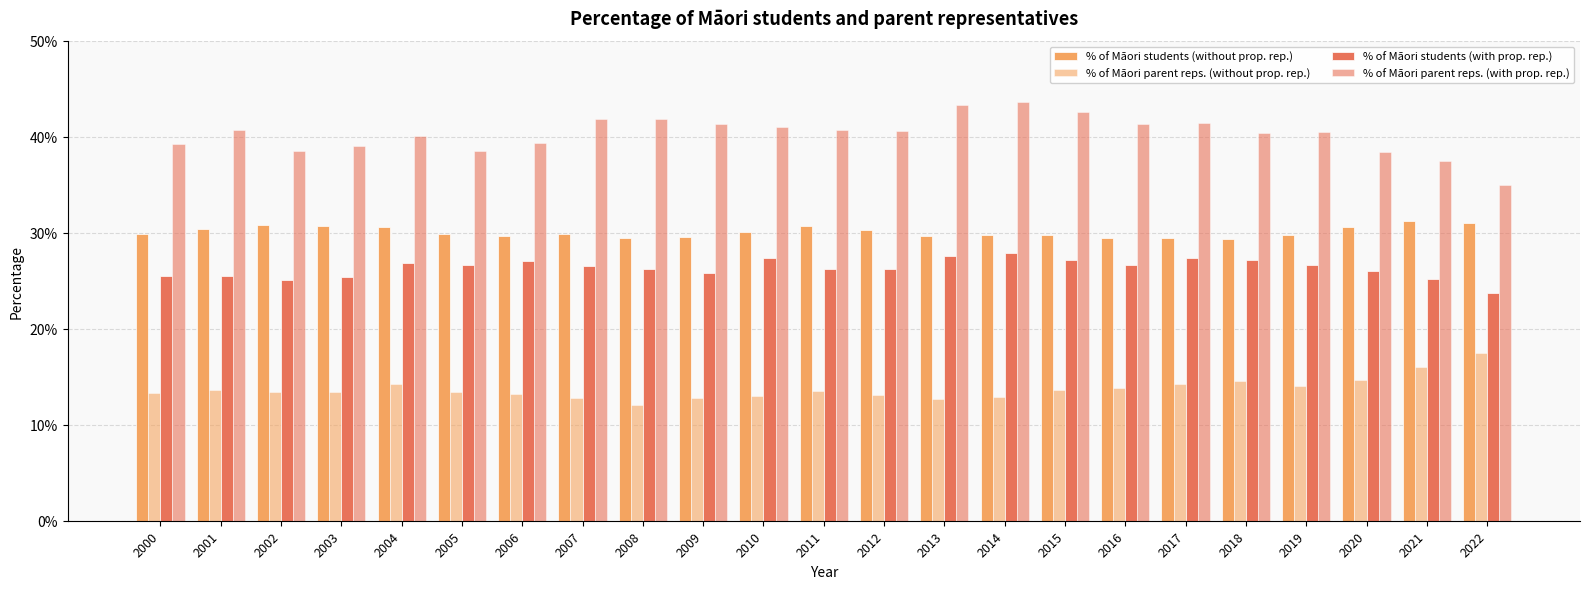

List the labels in order of % of Māori parent reps. (without prop. rep.) value, largest first.

2022, 2021, 2020, 2018, 2004, 2017, 2019, 2016, 2001, 2015, 2011, 2002, 2003, 2005, 2000, 2006, 2012, 2010, 2014, 2007, 2009, 2013, 2008